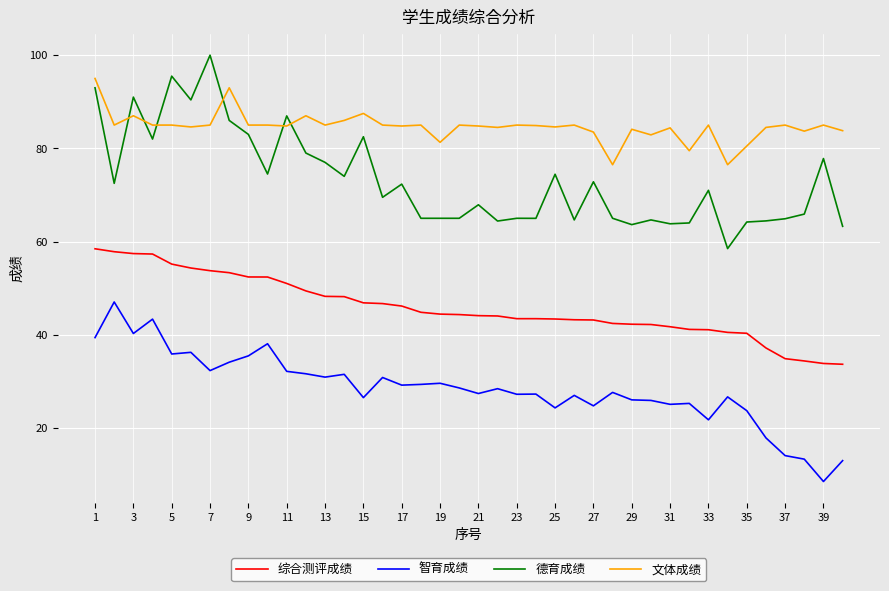

List the series in order of their peak value, highest first.

德育成绩, 文体成绩, 综合测评成绩, 智育成绩